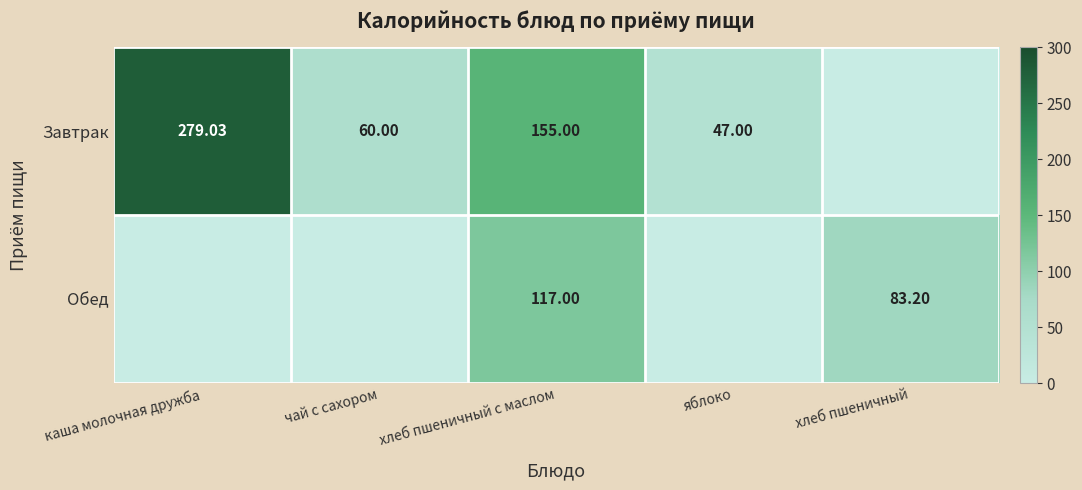

Which category has the highest value in the Обед series?

хлеб пшеничный с маслом